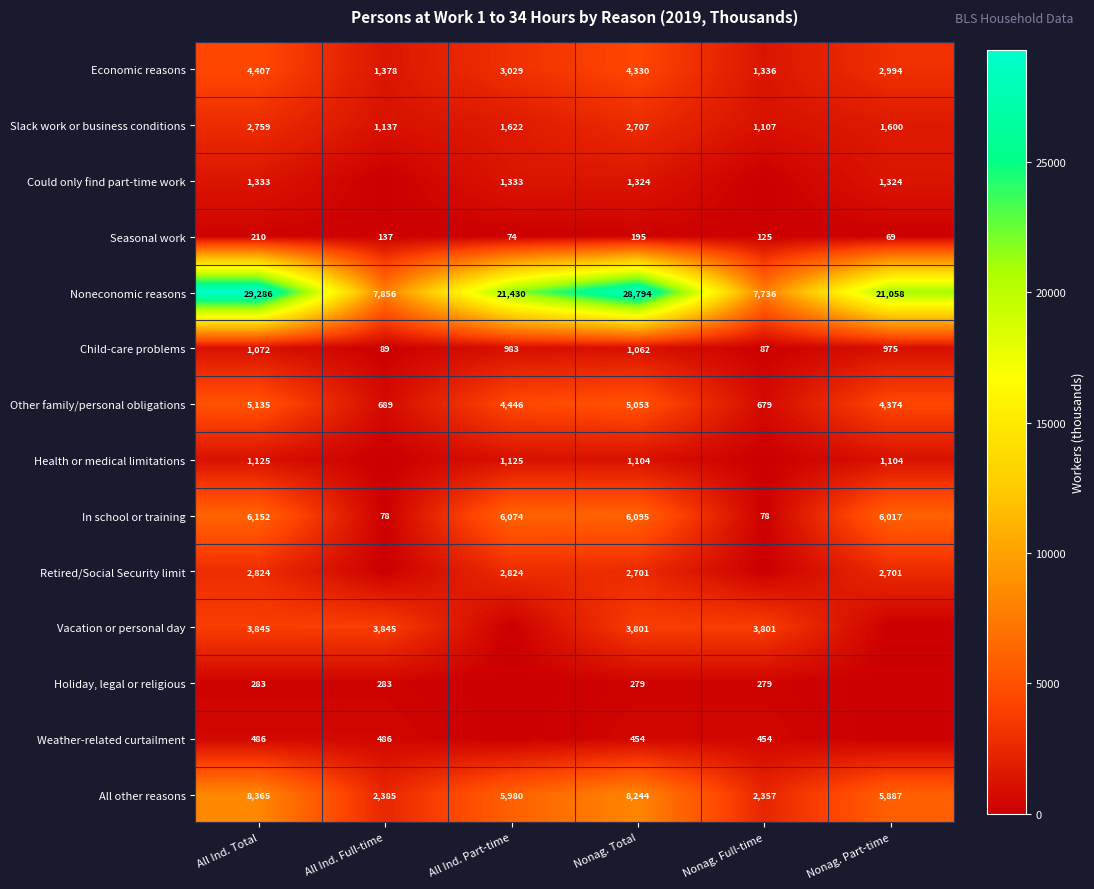

What is the difference between the highest and lowest values at All Ind. Part-time?

21430